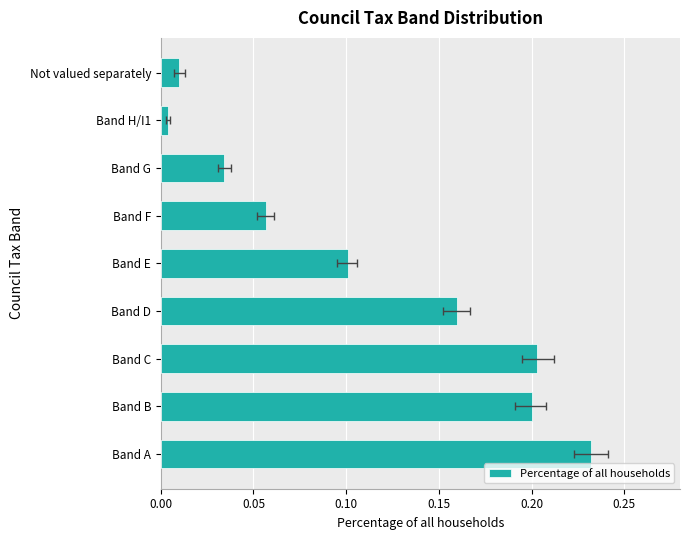

What is the greatest value displayed?

0.2